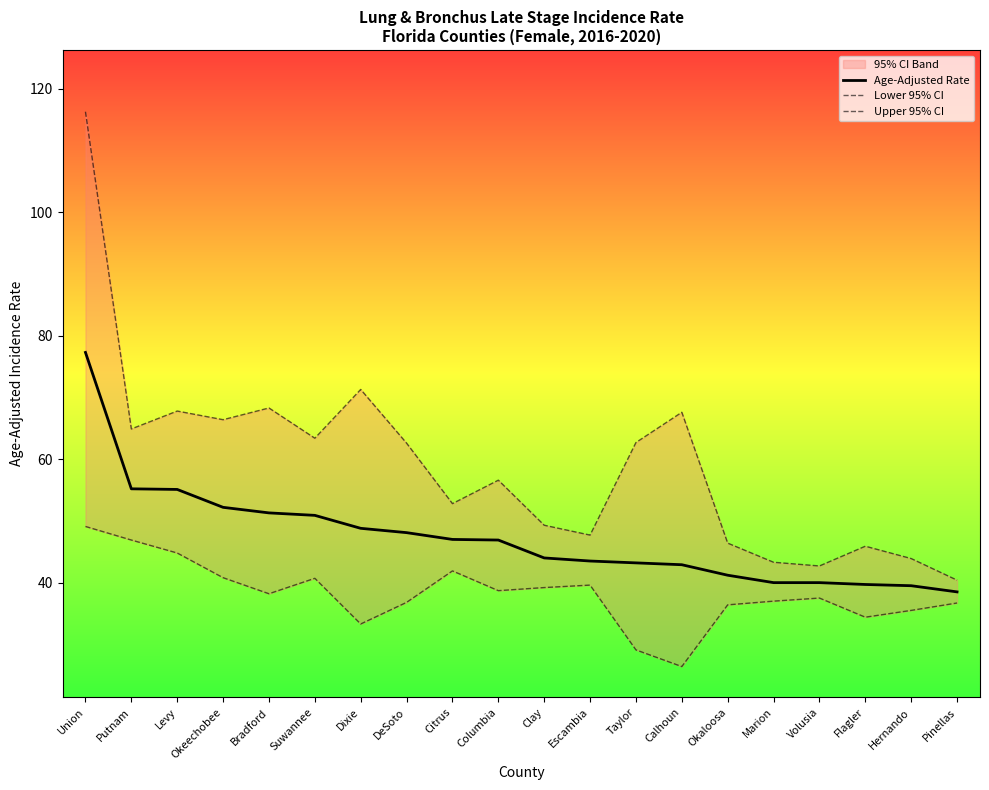

What is the label of the 8th point from the right?

Taylor